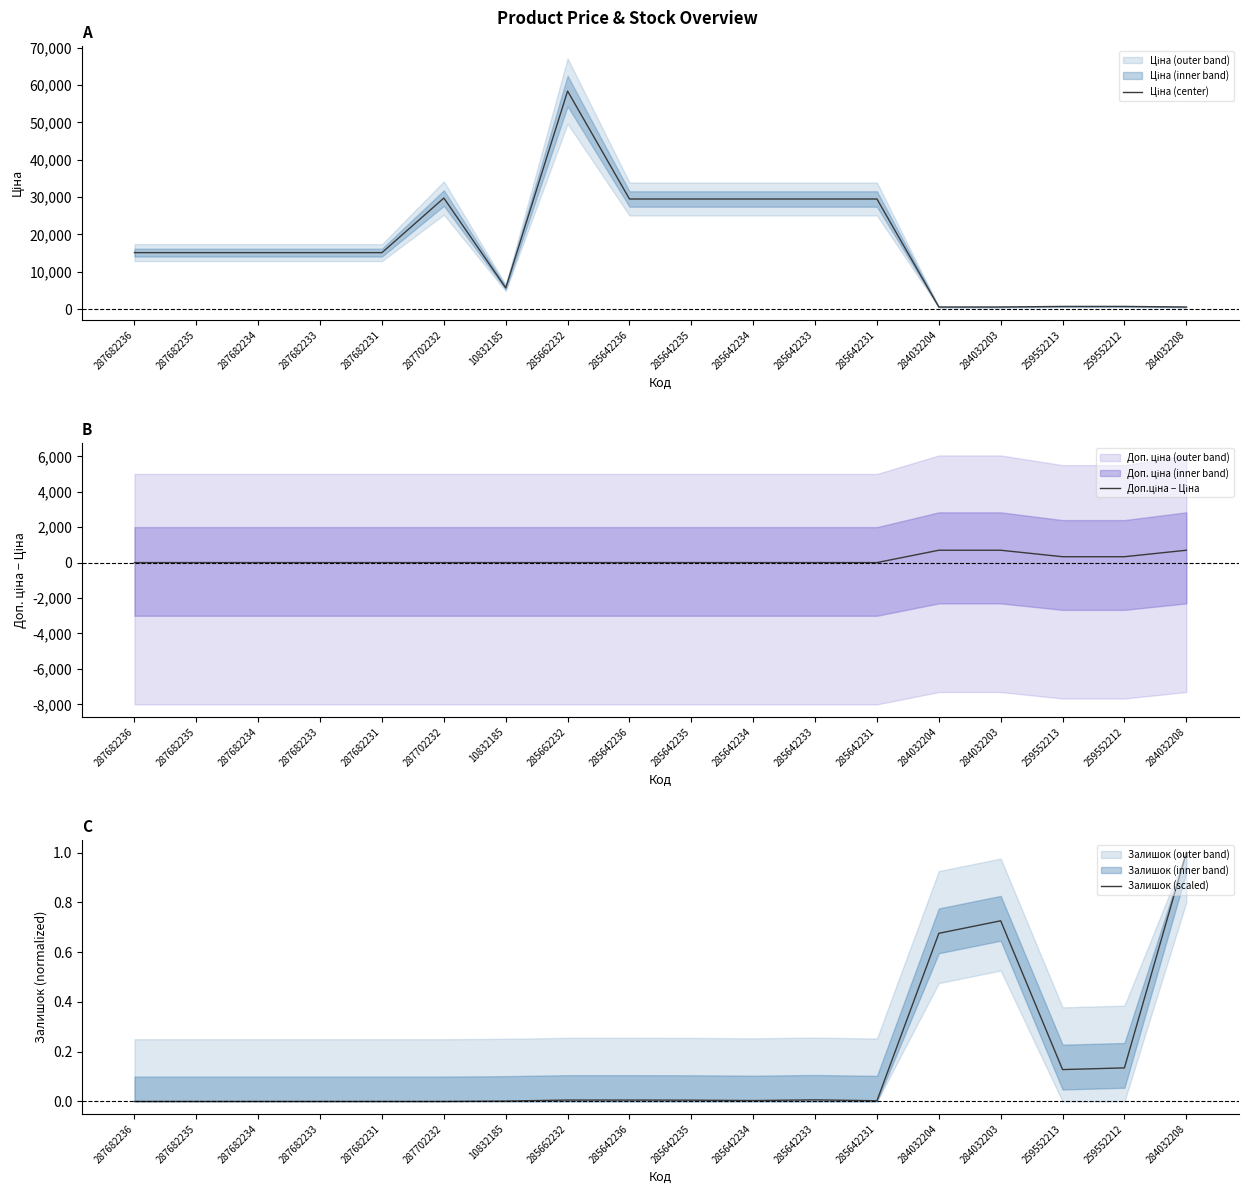

Reading right to left, transcribe all the data shown in this chart.

Ціна (center): 539.0	693.7	693.7	539.0	539.0	29491.5	29491.5	29491.5	29491.5	29491.5	58426.5	5673.8	29747.2	15120.0	15120.0	15120.0	15120.0	15120.0
Доп.ціна − Ціна: 696.4	330.9	330.9	696.4	696.4	0.0	0.0	0.0	0.0	0.0	0.0	0.0	0.0	0.0	0.0	0.0	0.0	0.0
Залишок (scaled): 1.0	0.1	0.1	0.7	0.7	0.0	0.0	0.0	0.0	0.0	0.0	0.0	0.0	0.0	0.0	0.0	0.0	0.0